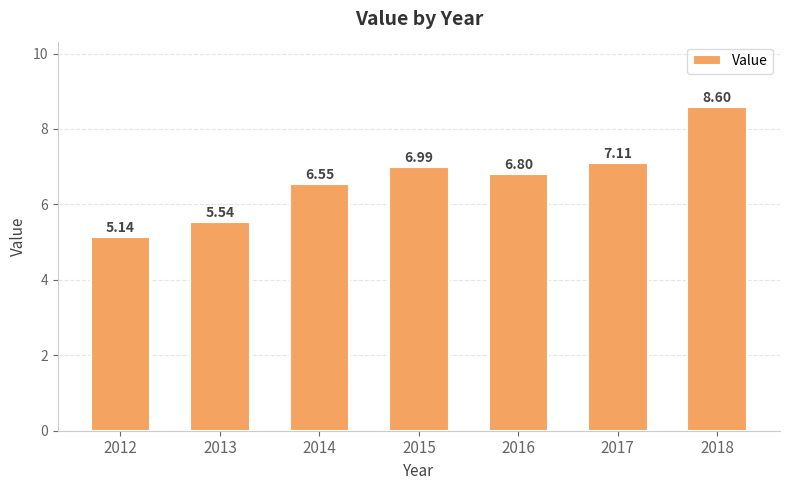

What is the difference between the maximum and second lowest values?

3.1